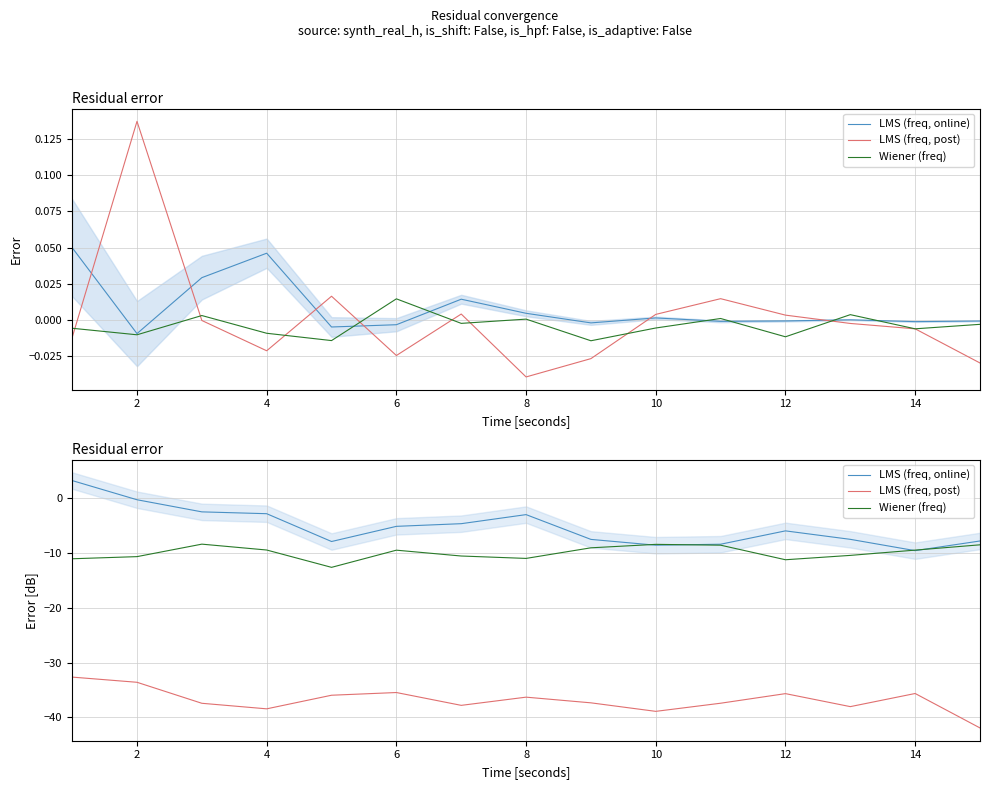

True or false: Wiener (freq) and LMS (freq, post) cross at least once.

False